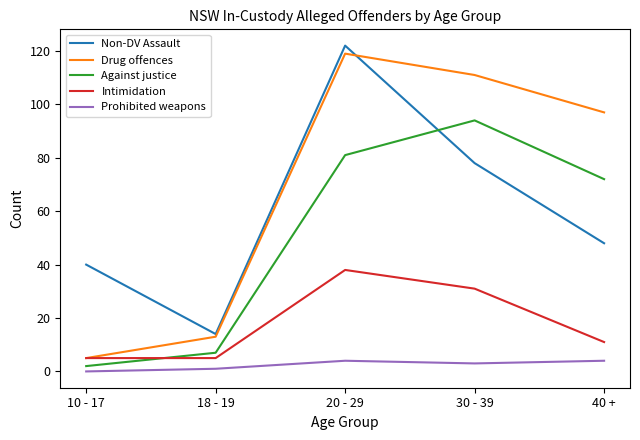

The value of Non-DV Assault at 18 - 19 is 14. True or false?

True